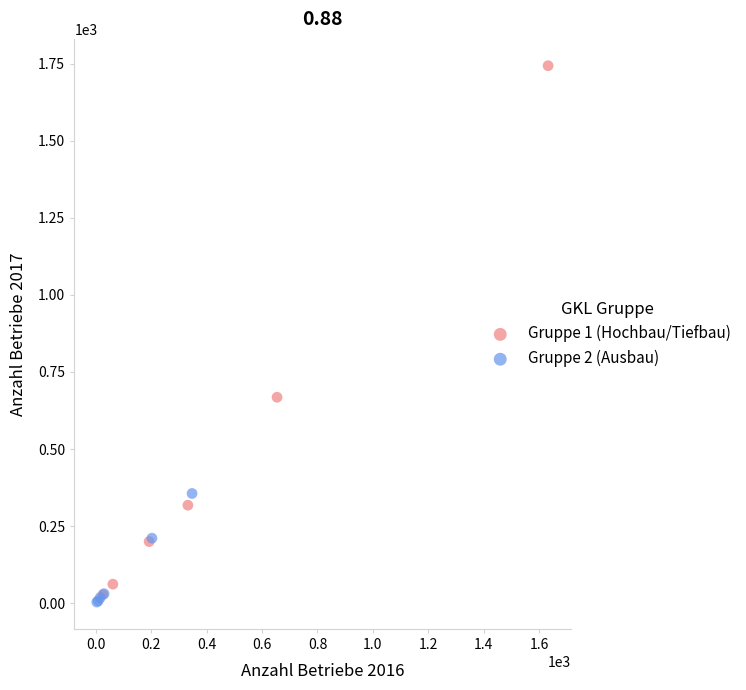

What are all the series names shown in the legend?

Gruppe 1 (Hochbau/Tiefbau), Gruppe 2 (Ausbau)